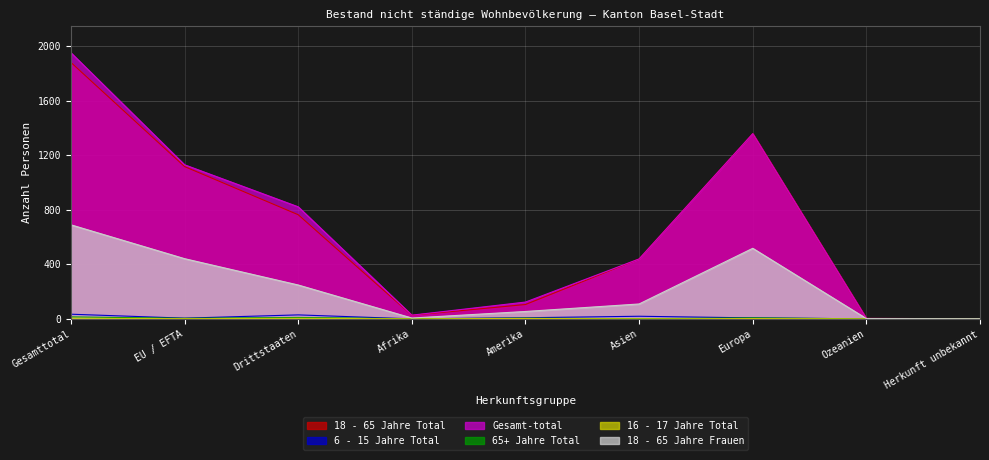

What position from the right is Afrika?

6